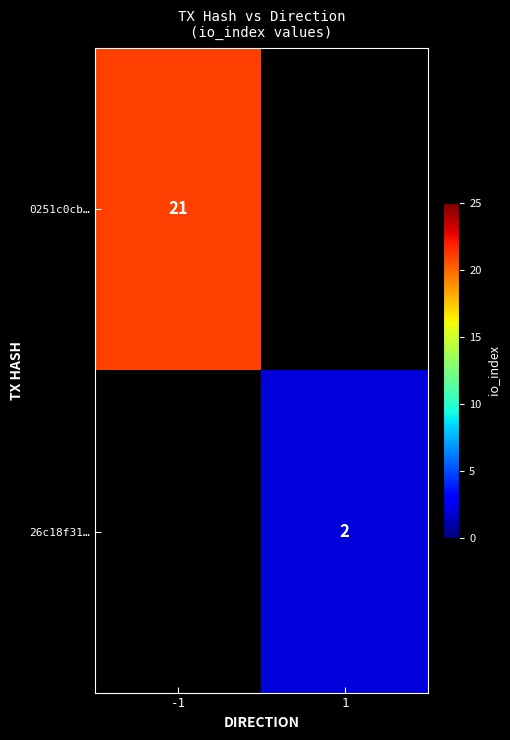

Is it true that 26c18f31… equals 0 at 1?

False